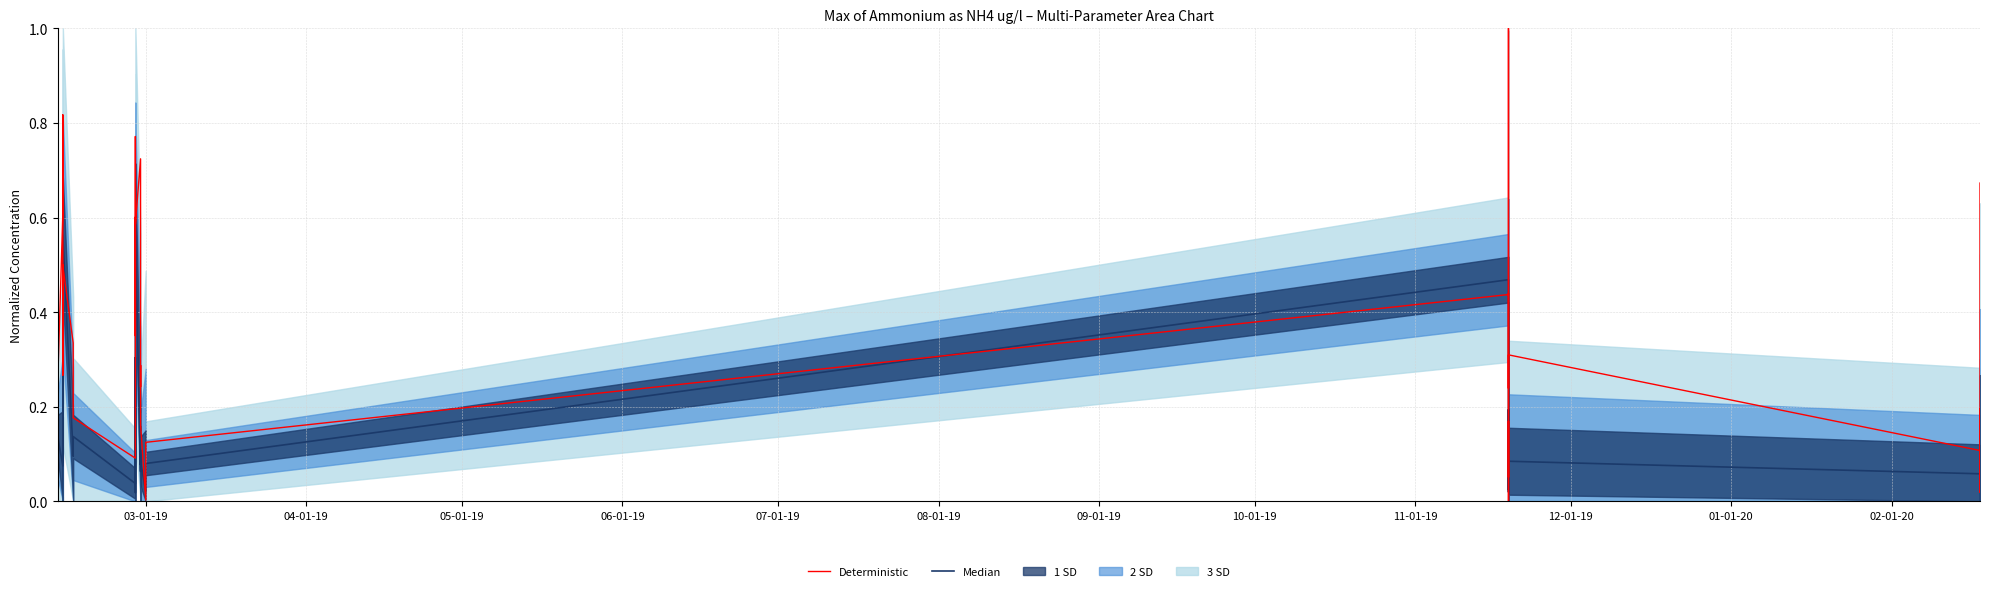

True or false: Deterministic and Median cross at least once.

True